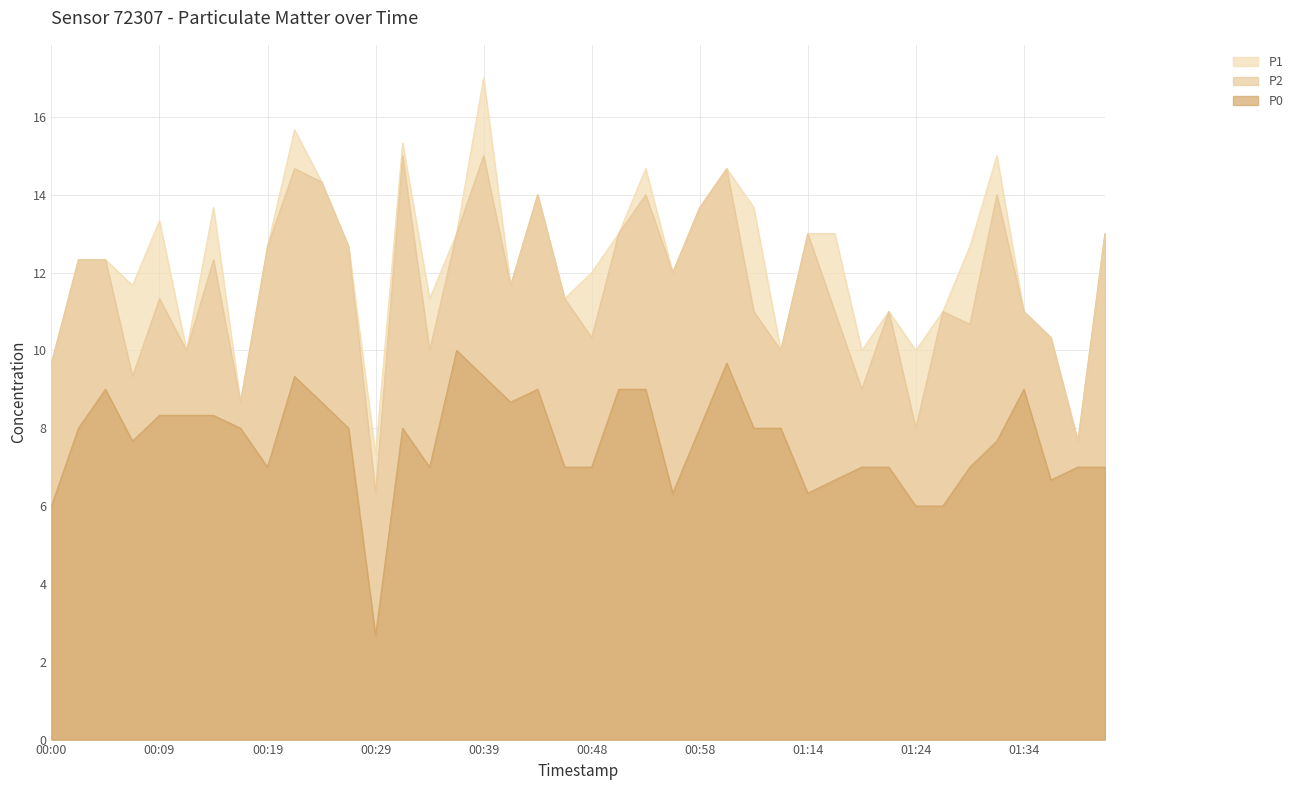

How many distinct data groups are displayed?

3